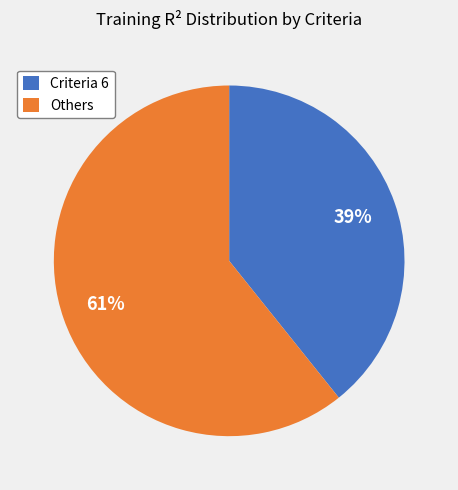

Is it true that Others is 61% of the pie?

True